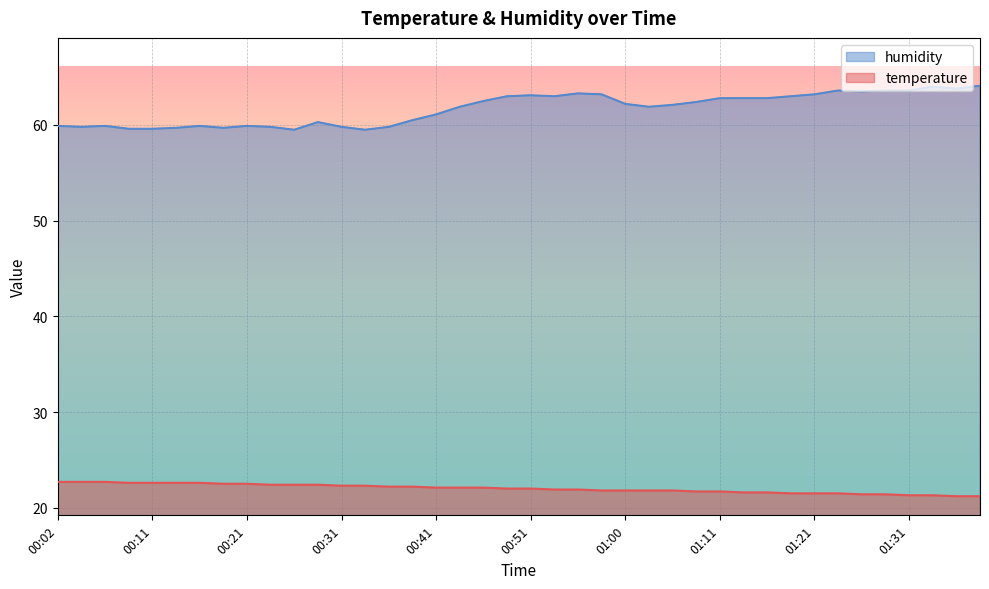

Rank the series by their maximum value, from lowest to highest.

temperature, humidity